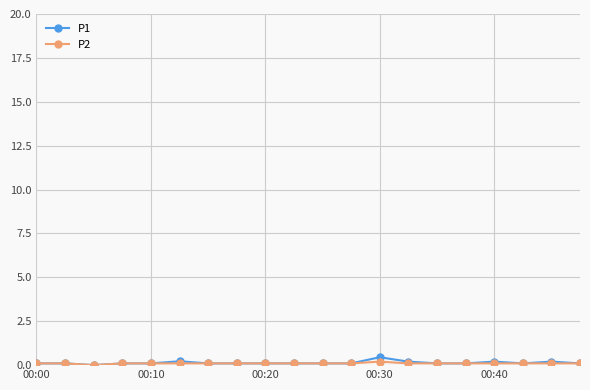

What is the maximum value shown in the chart?

0.5